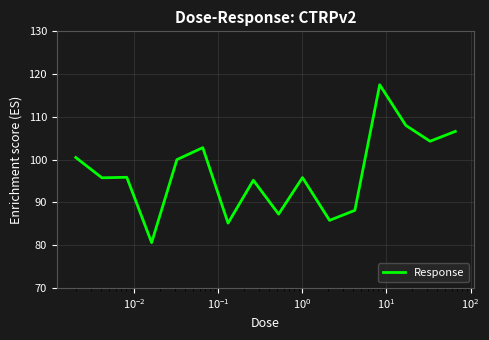

What is the minimum value shown in the chart?

80.6